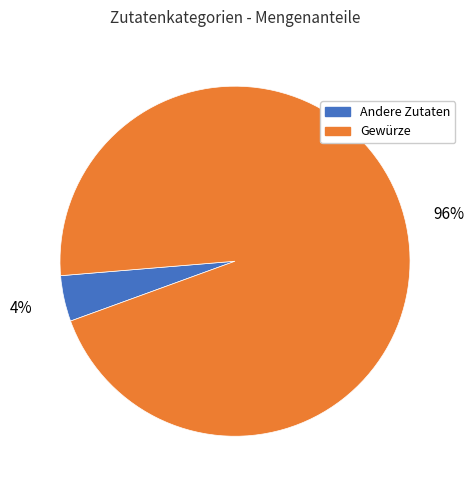

Count the number of slices in the pie.

2